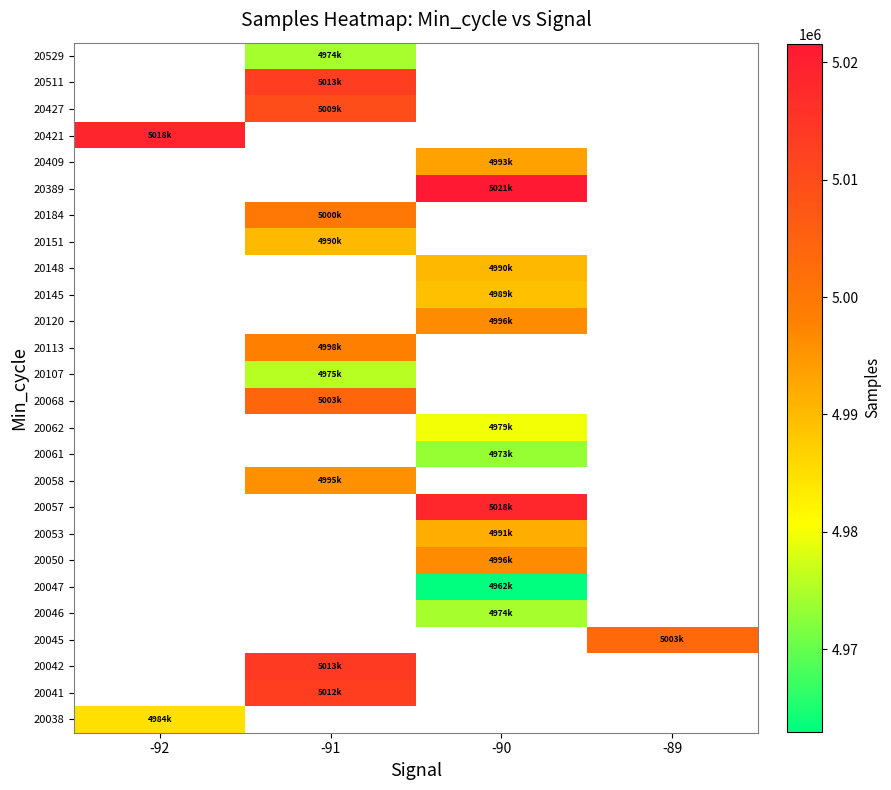

How many data points does each series have?

4